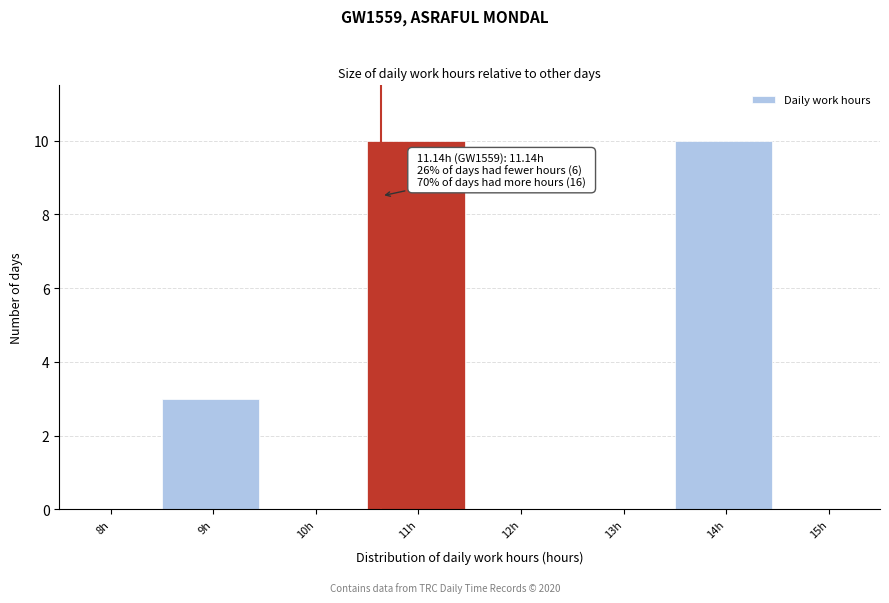

Reading left to right, extract all data points from this chart.

8h=0	9h=3	10h=0	11h=10	12h=0	13h=0	14h=10	15h=0